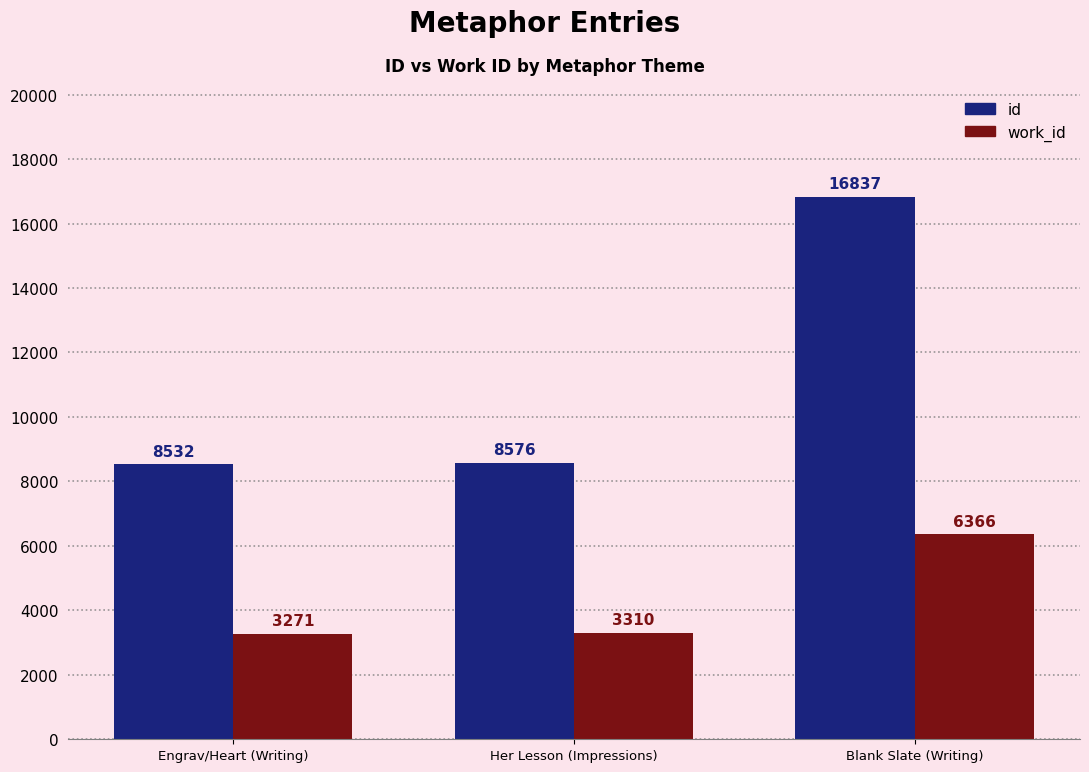

The value of id at Her Lesson (Impressions) is 12086. True or false?

False